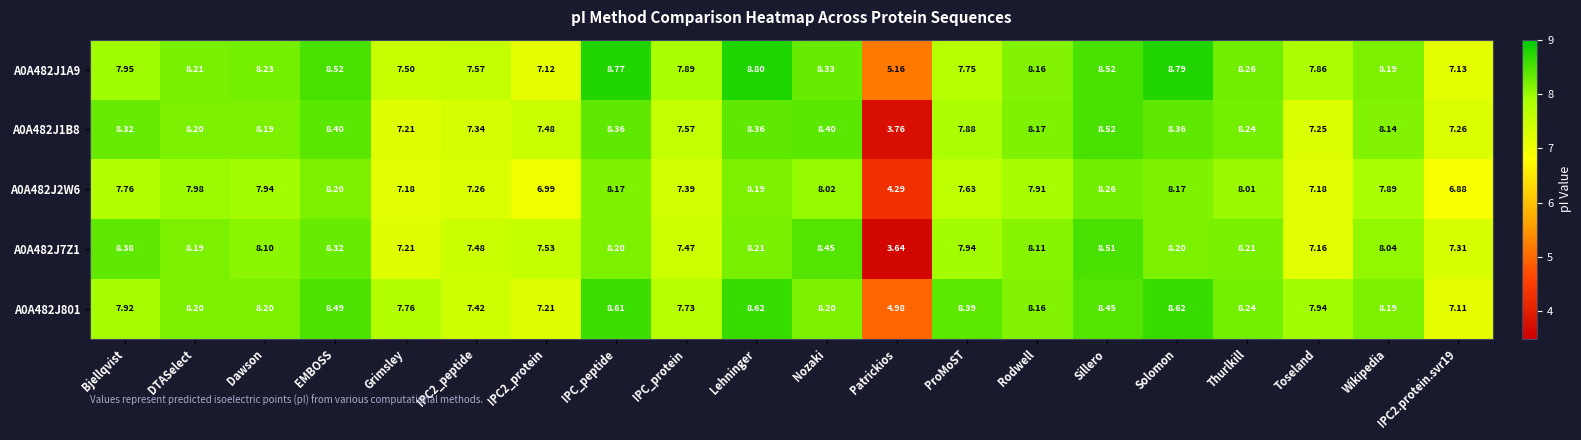

At which label is A0A482J1A9 closest to 6?

Patrickios